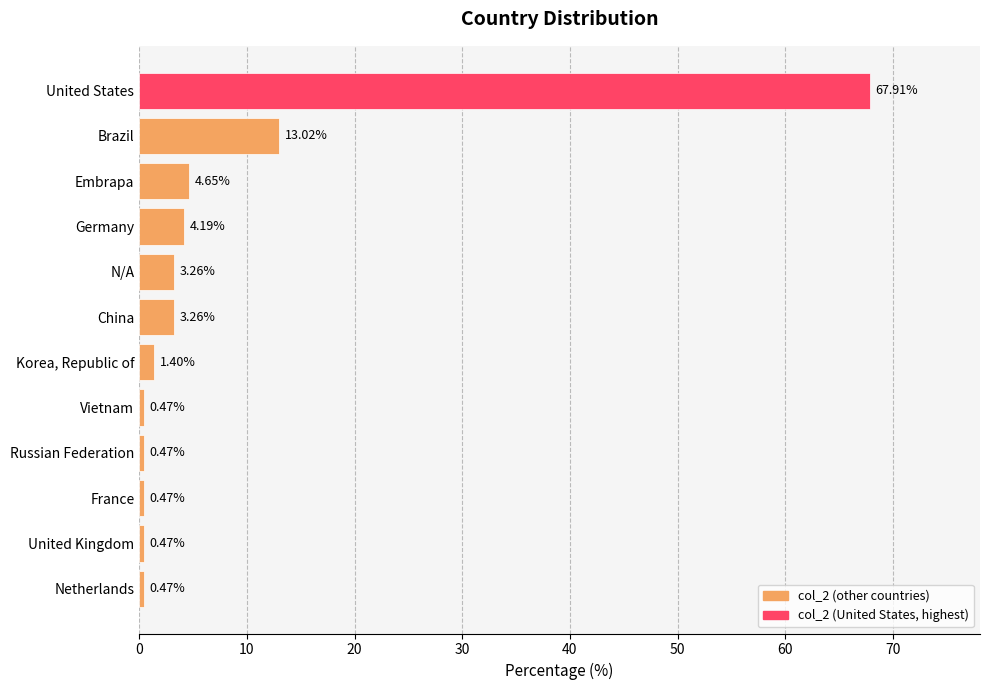

Which label corresponds to the largest value in the chart?

United States